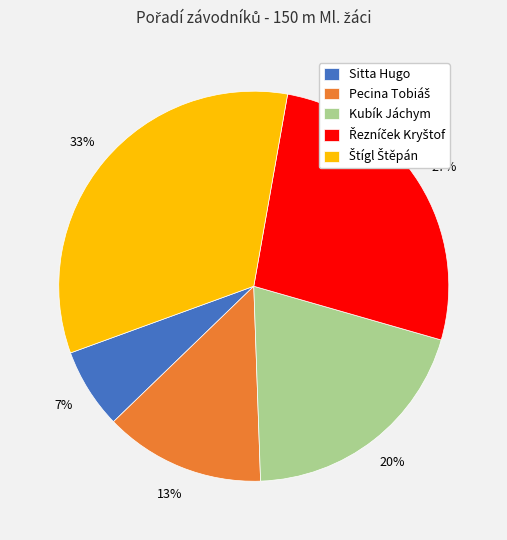

Is there a majority slice in this chart?

No